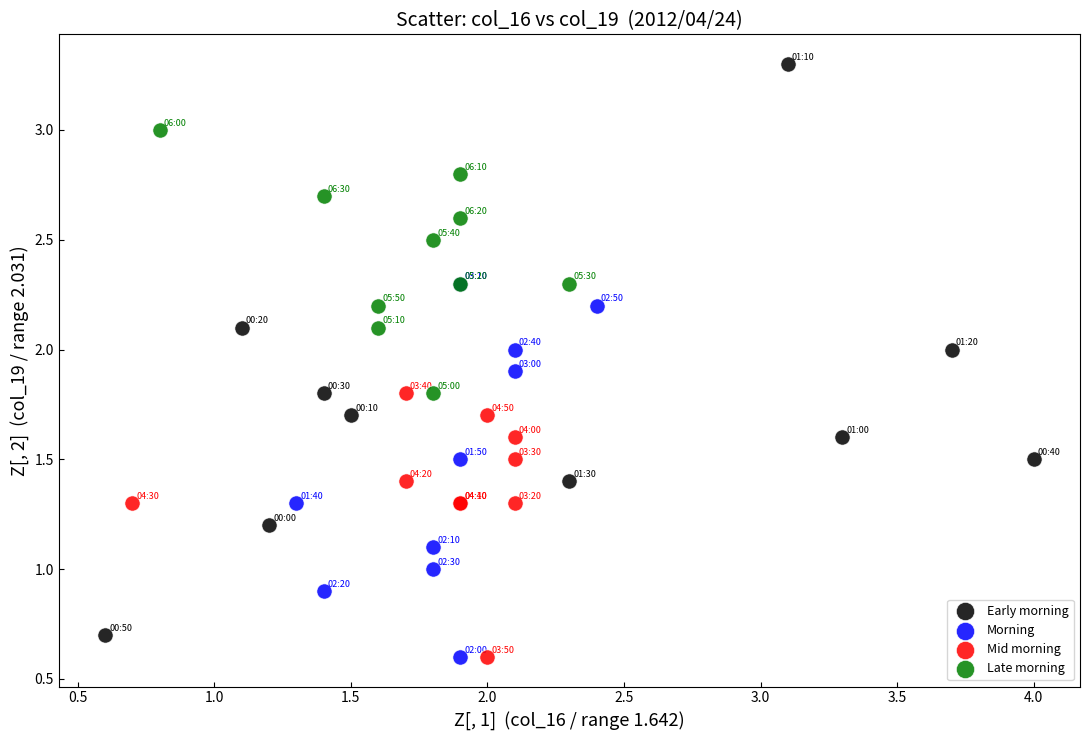

What are all the series names shown in the legend?

Early morning, Morning, Mid morning, Late morning